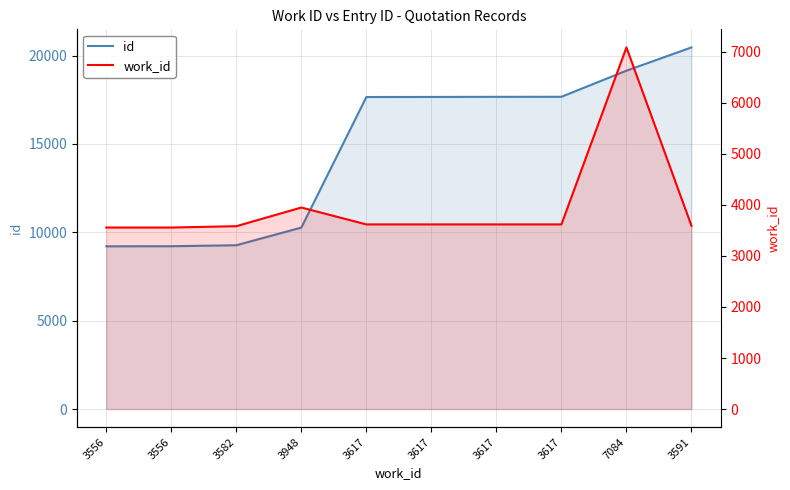

Count the number of data series in this chart.

2